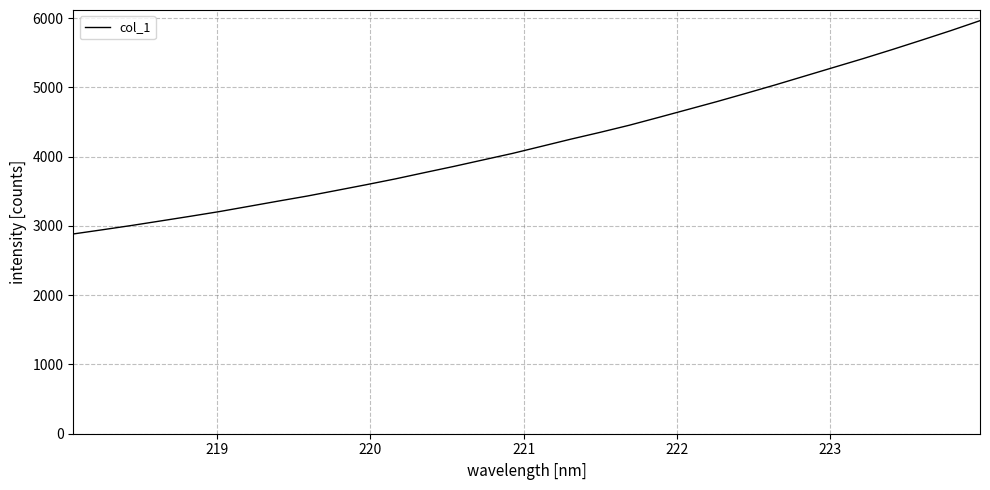

What is the minimum value shown in the chart?

2883.8